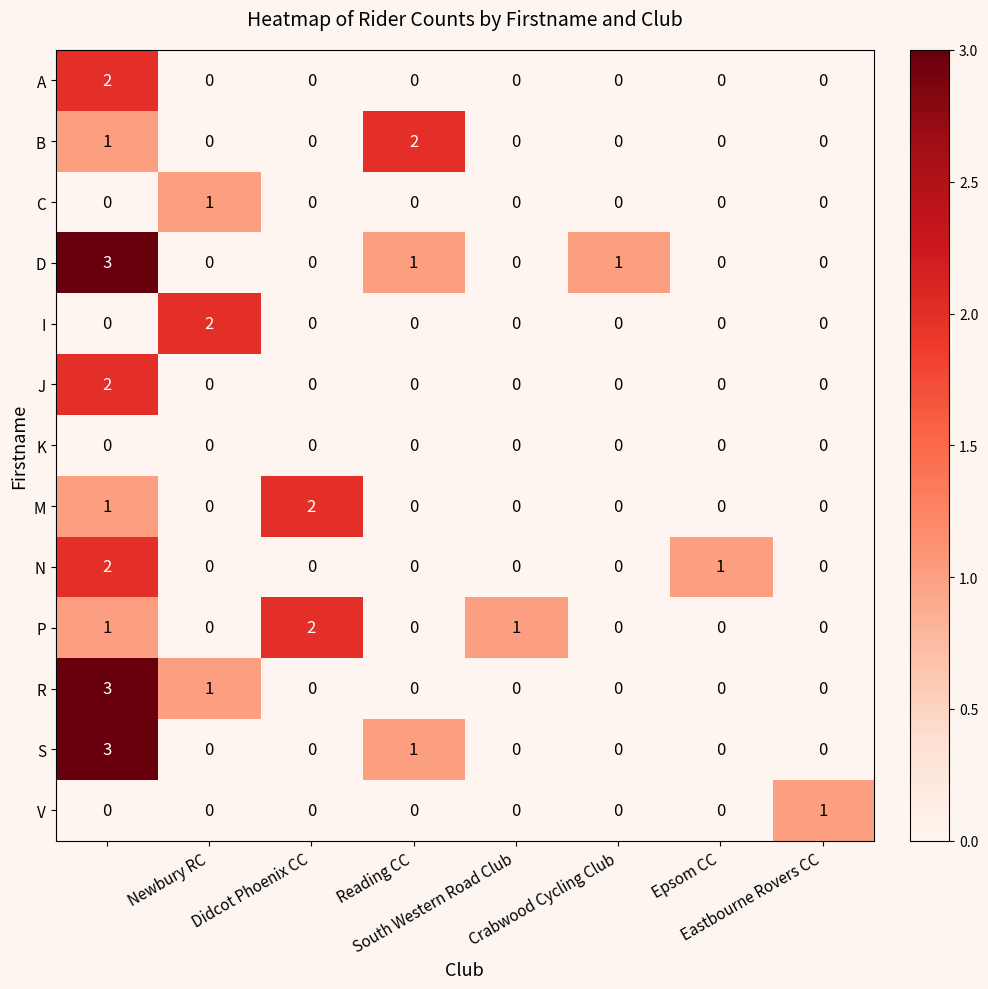

What is the greatest value displayed?

3